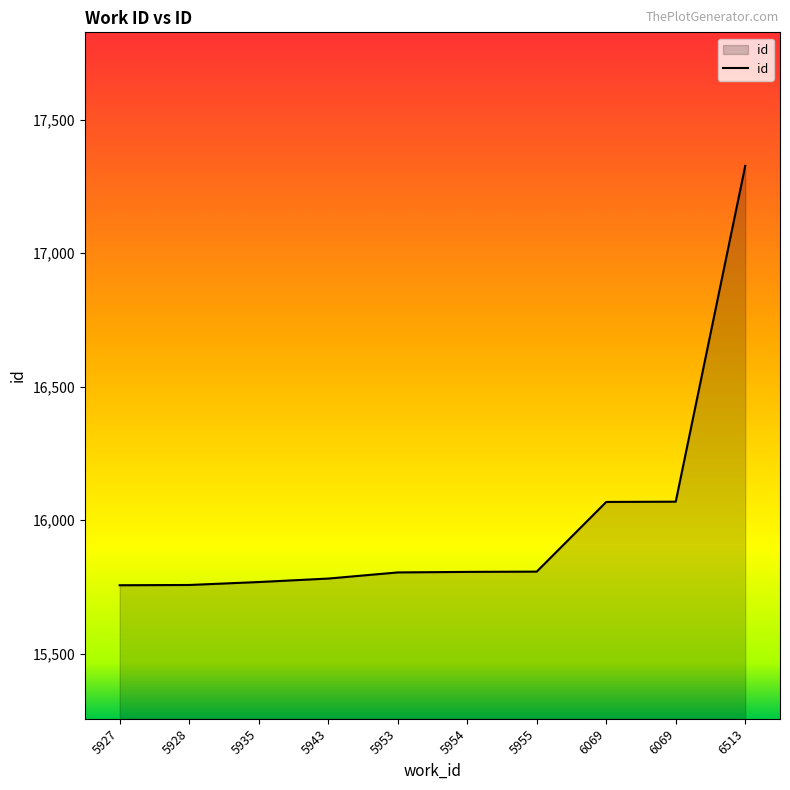

What is the difference between the maximum and minimum values?

1571